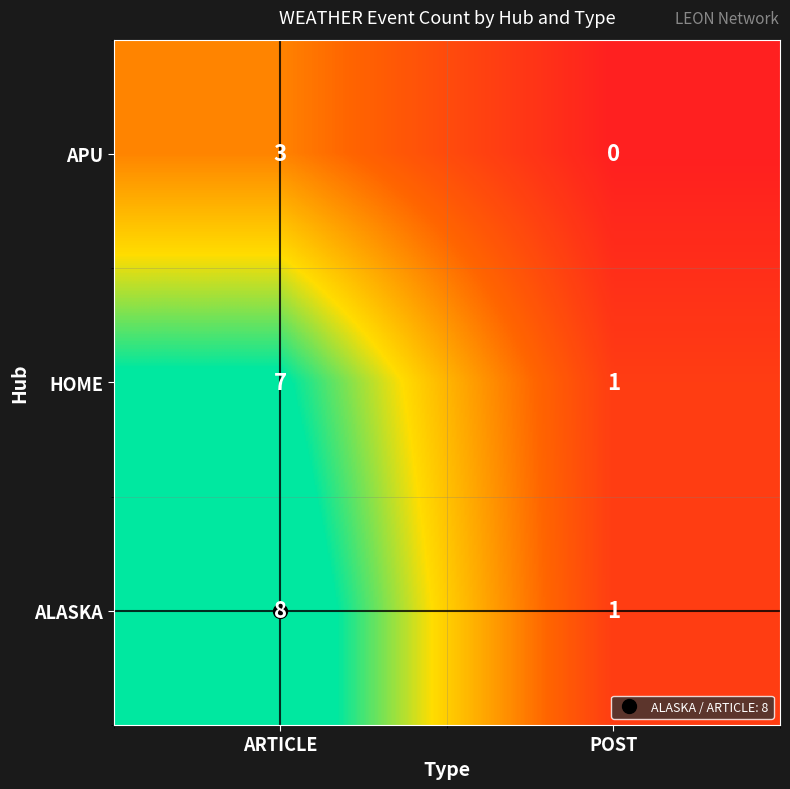

Count the number of categories in the chart.

2